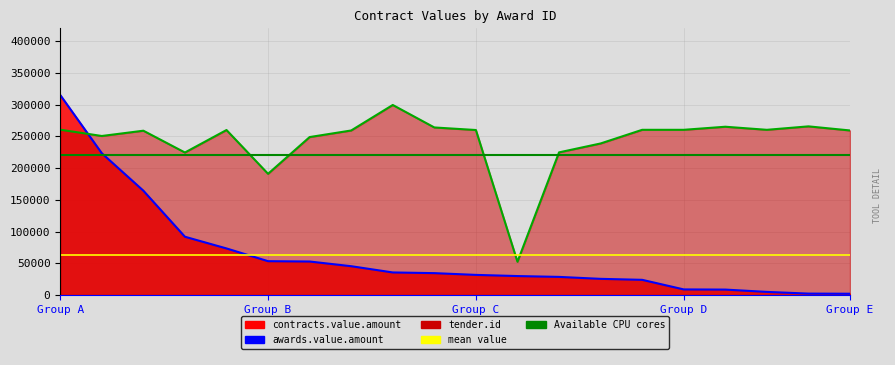

Does the chart display data point markers on the line(s)?

No